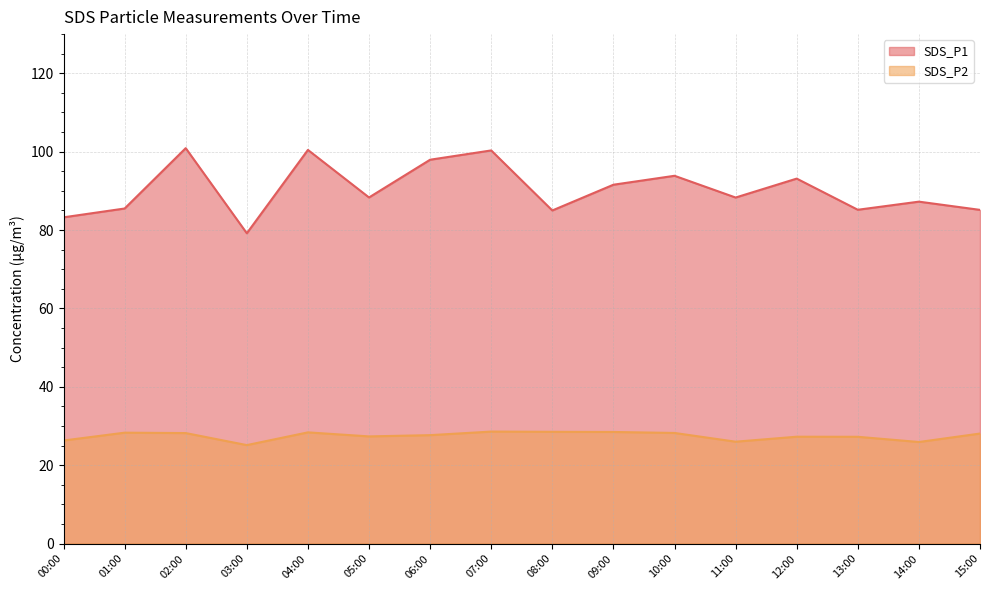

Reading left to right, what are all the values shown in this chart?

SDS_P1: 83.2	85.5	100.9	79.2	100.5	88.3	98.0	100.3	85.0	91.6	93.8	88.3	93.1	85.2	87.2	85.2
SDS_P2: 26.3	28.3	28.2	25.1	28.4	27.4	27.7	28.6	28.5	28.5	28.2	26.0	27.3	27.2	25.9	28.1